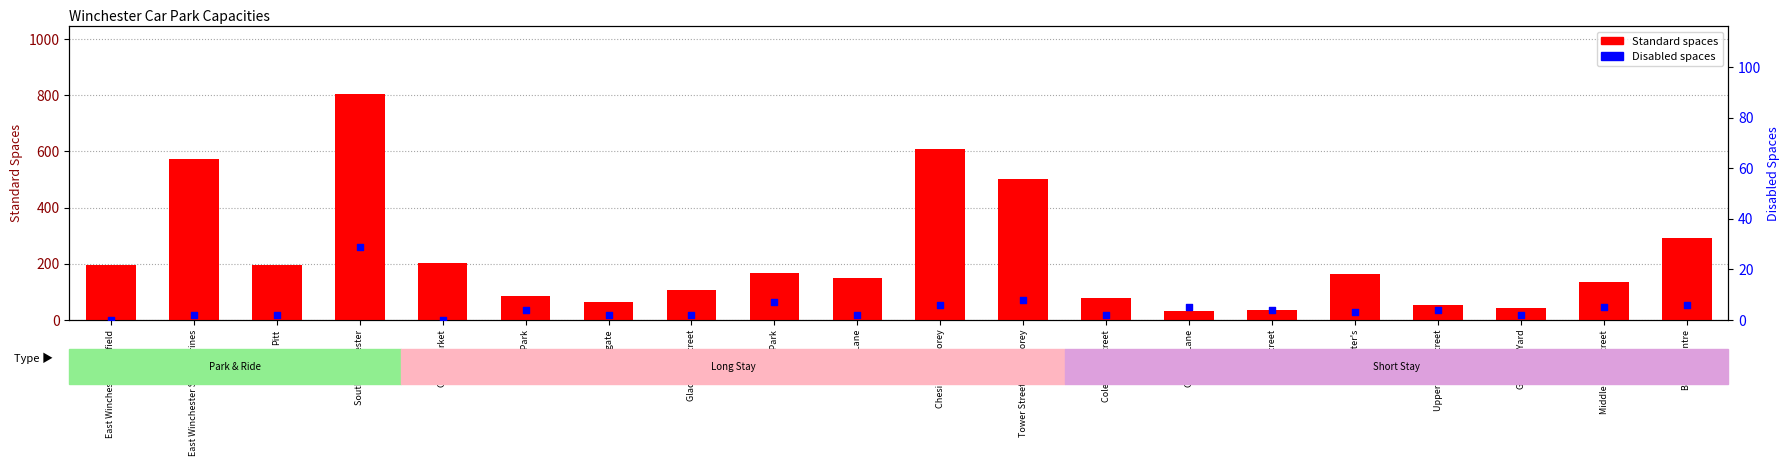

What is the total value across all series at River Park?

174